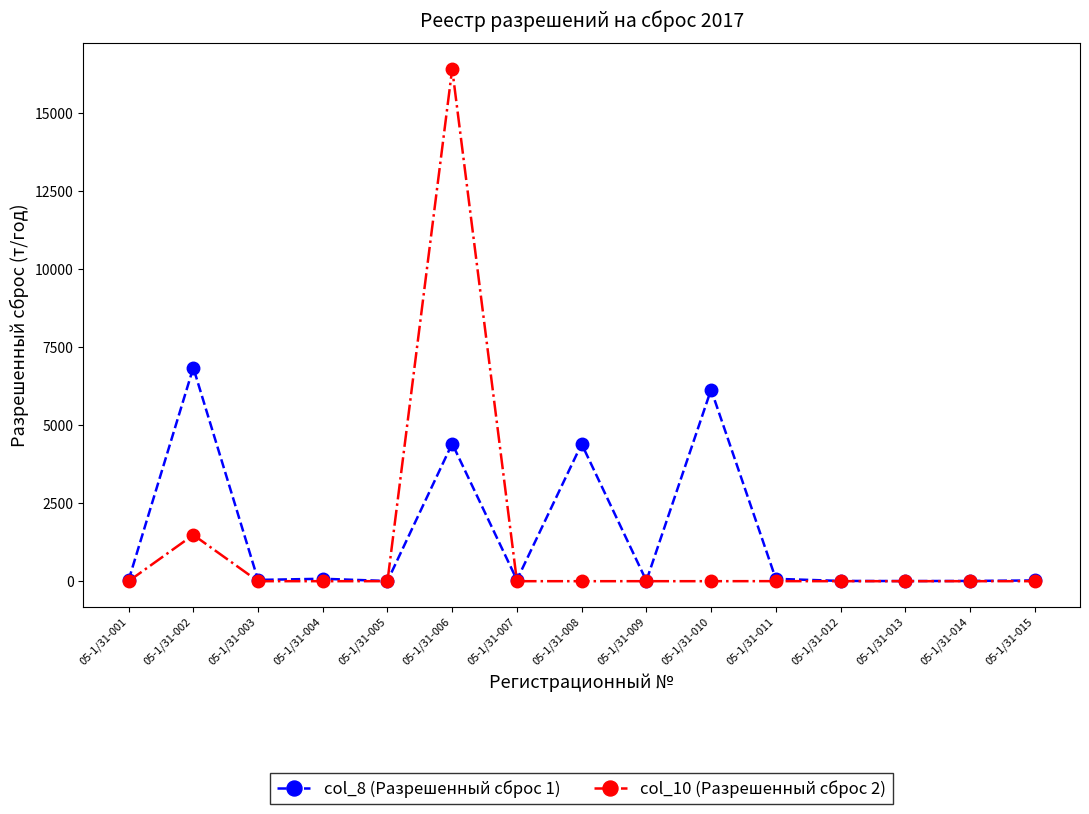

At 05-1/31-008, list the series in order from largest to smallest.

col_8 (Разрешенный сброс 1), col_10 (Разрешенный сброс 2)